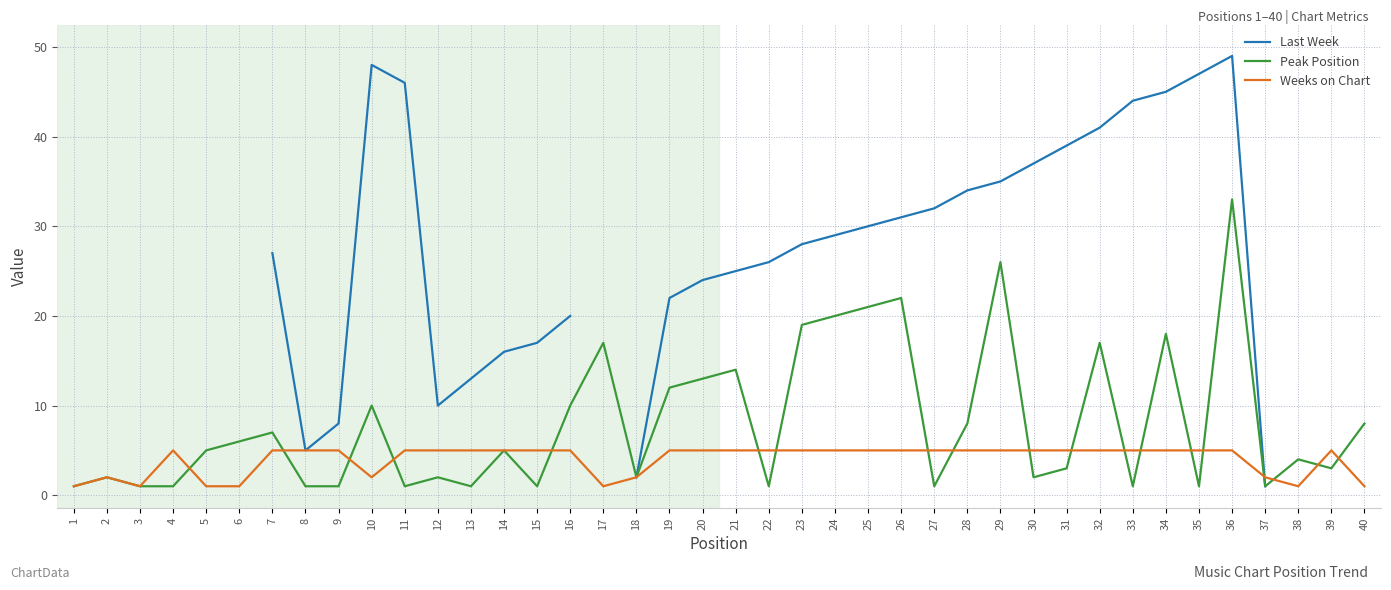

Rank the categories by Peak Position value from lowest to highest.

1, 3, 4, 8, 9, 11, 13, 15, 22, 27, 33, 35, 37, 2, 12, 18, 30, 31, 39, 38, 5, 14, 6, 7, 28, 40, 10, 16, 19, 20, 21, 17, 32, 34, 23, 24, 25, 26, 29, 36